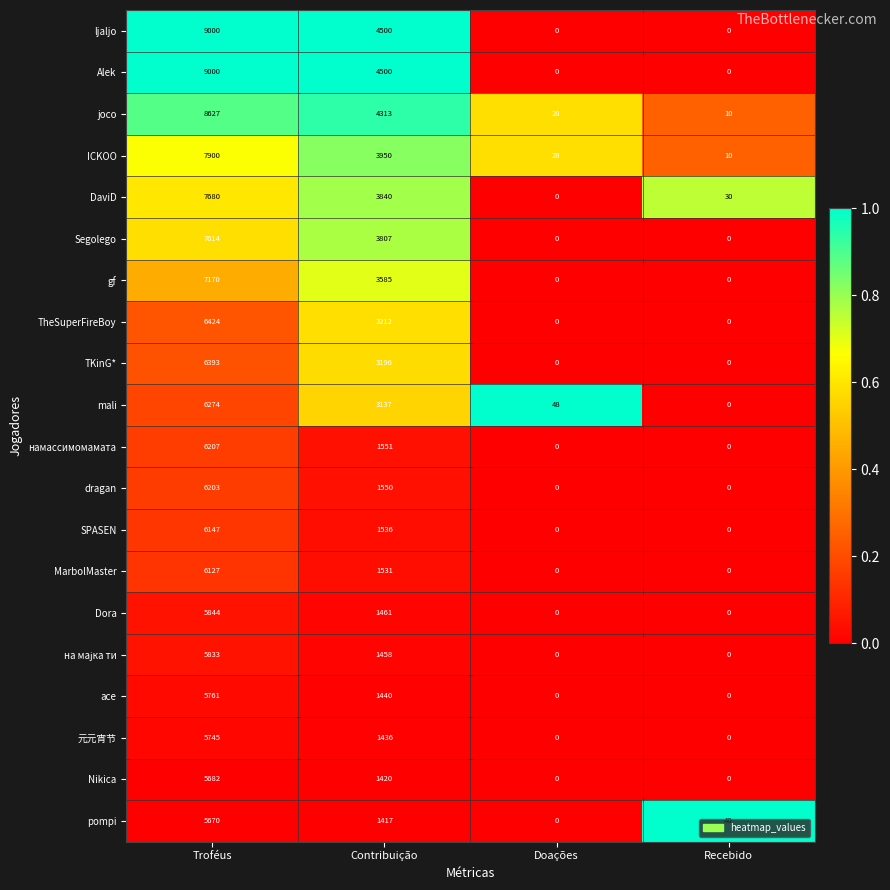

How many data points does each series have?

4